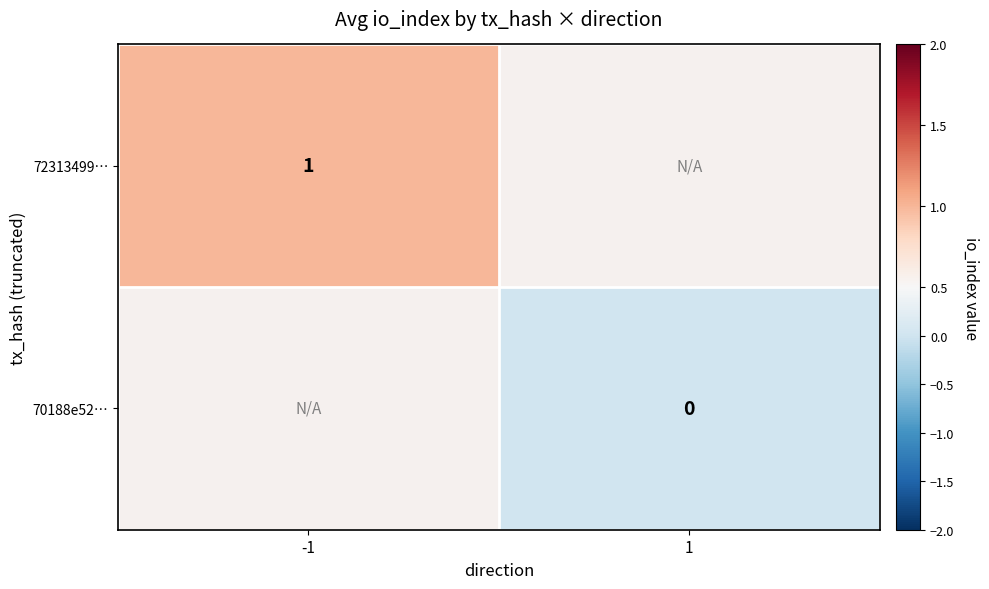

Is the value of 72313499… at -1 greater than the value of 70188e52… at 1?

Yes